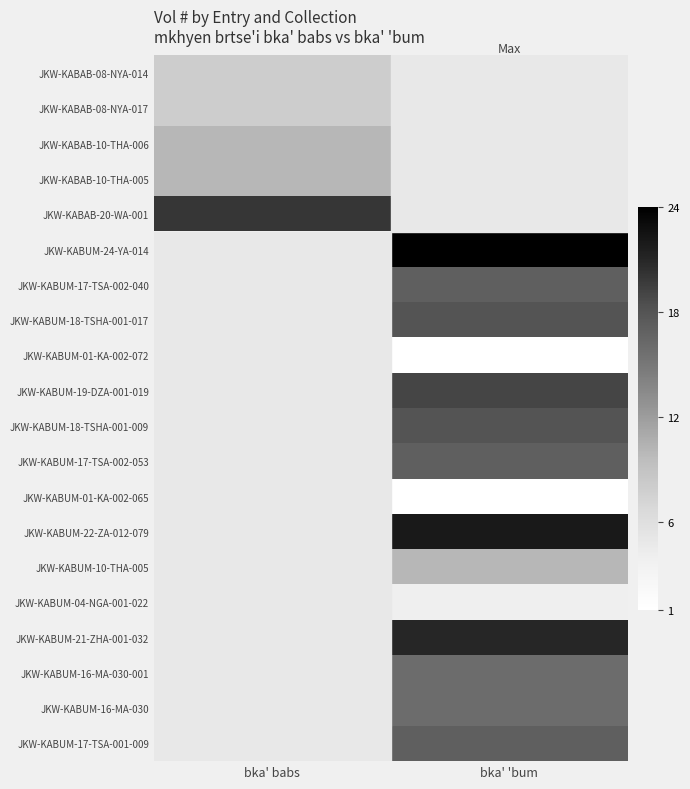

Is the value of JKW-KABUM-18-TSHA-001-017 at bka' babs greater than the value of JKW-KABUM-16-MA-030-001 at bka' babs?

No